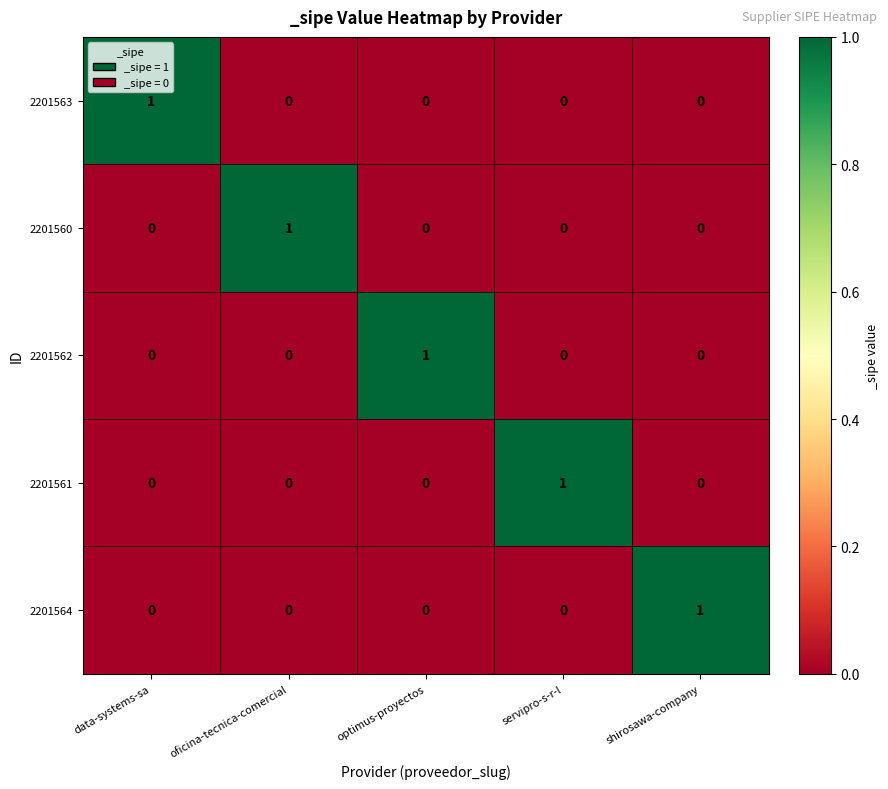

Is it true that 2201564 equals 0 at servipro-s-r-l?

True